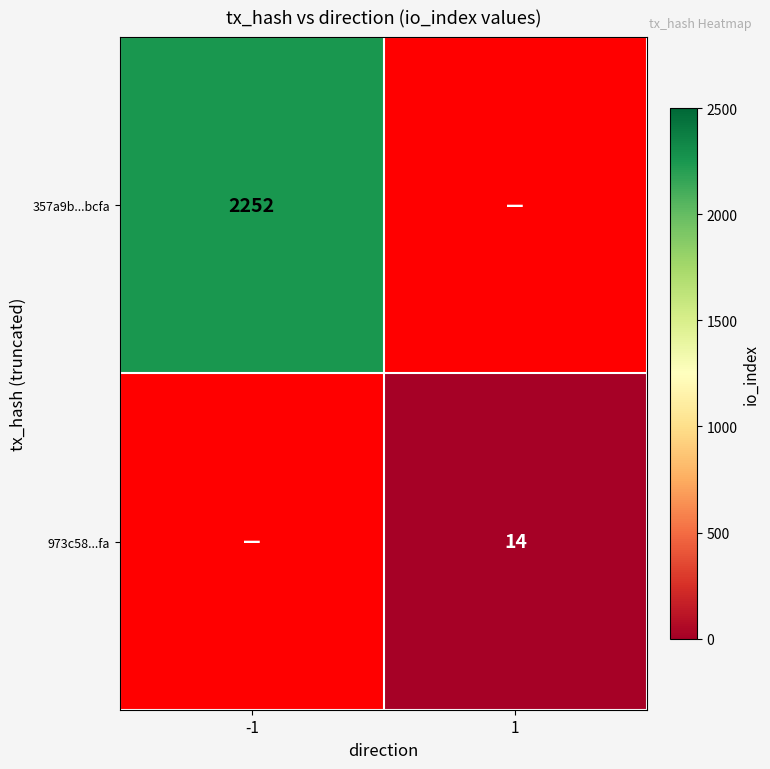

The value of 973c58...fa at 1 is 20. True or false?

False